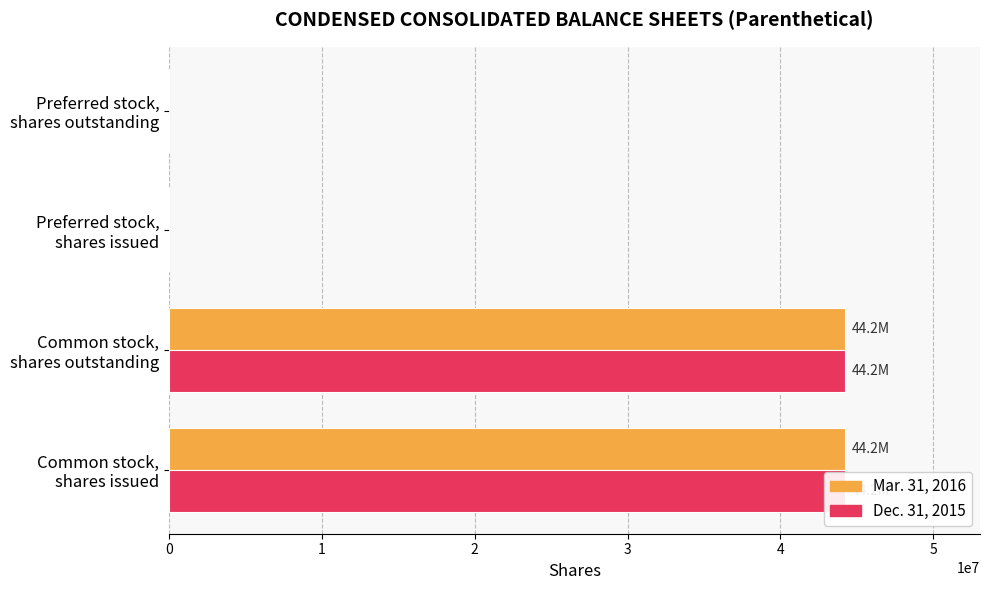

How many positive values does the Dec. 31, 2015 series have?

2